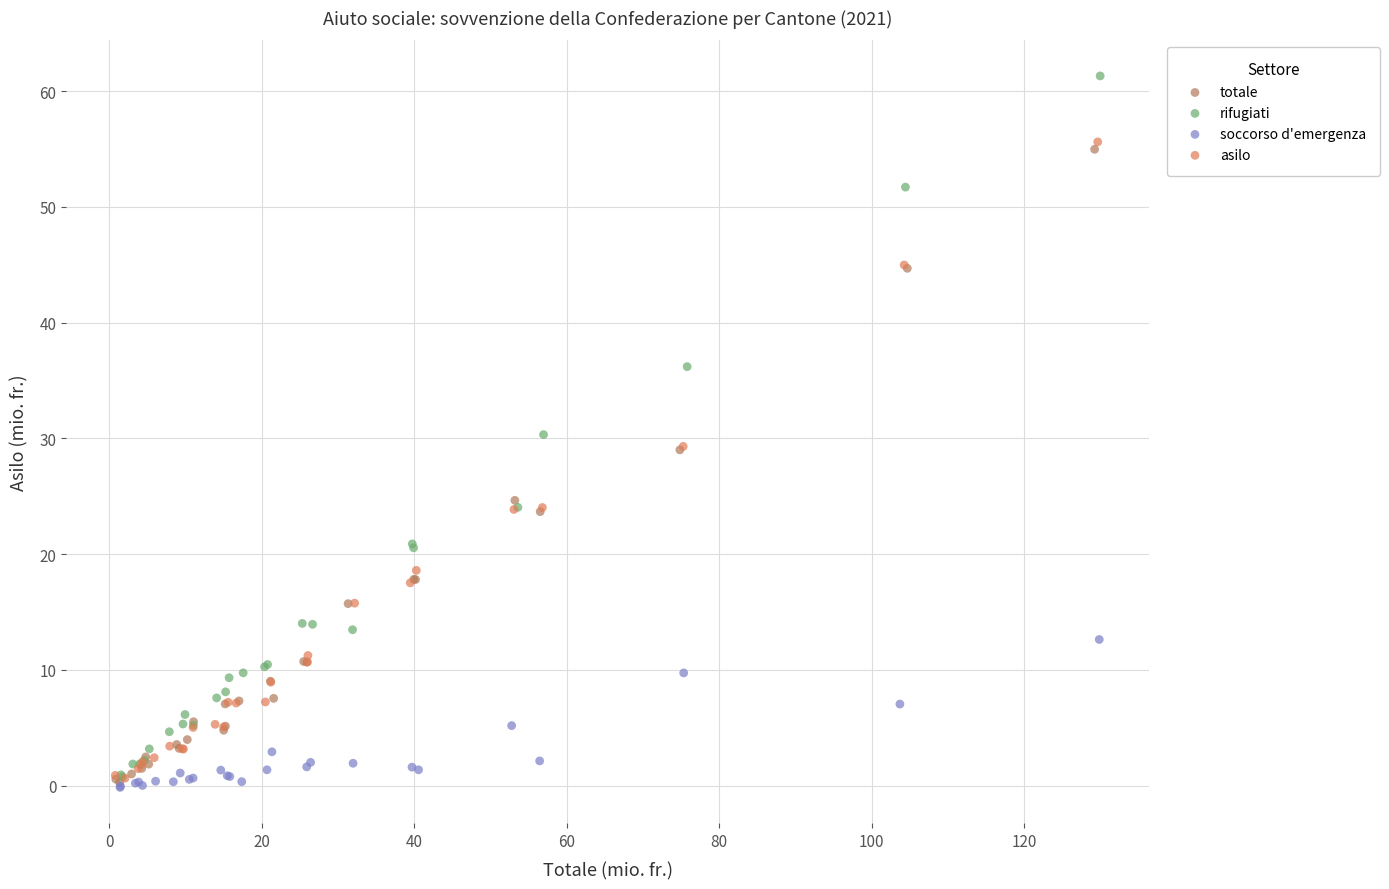

Which series has the widest spread of Y values?

rifugiati